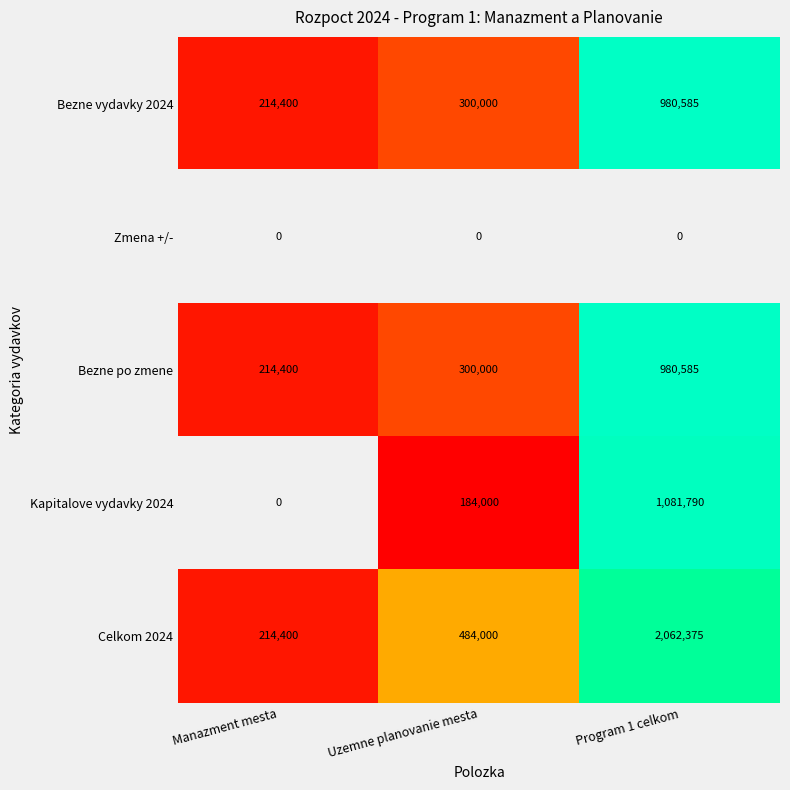

Which series has the largest range (max minus min)?

Celkom 2024